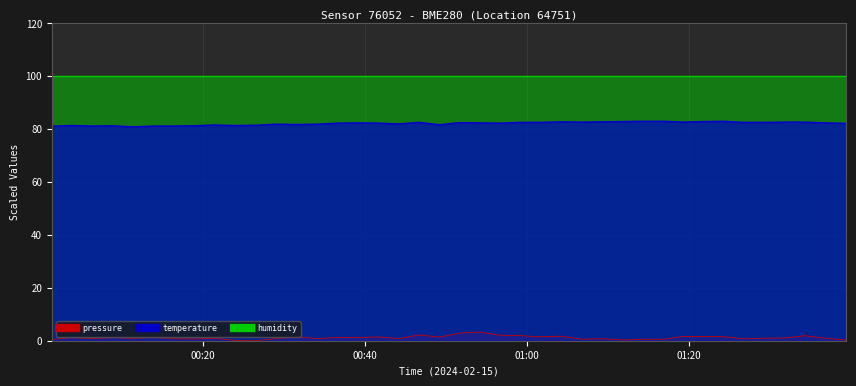

The value of temperature at 18 is 18.7. True or false?

False